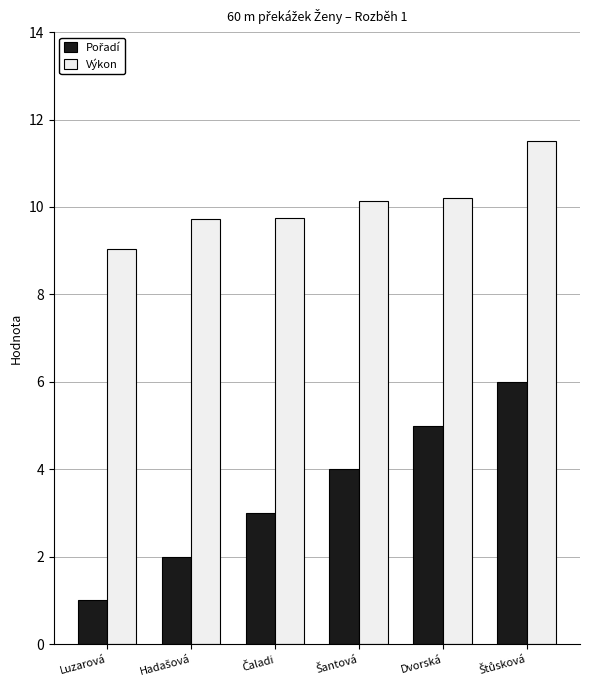

What is the average value of the Výkon series?

10.1